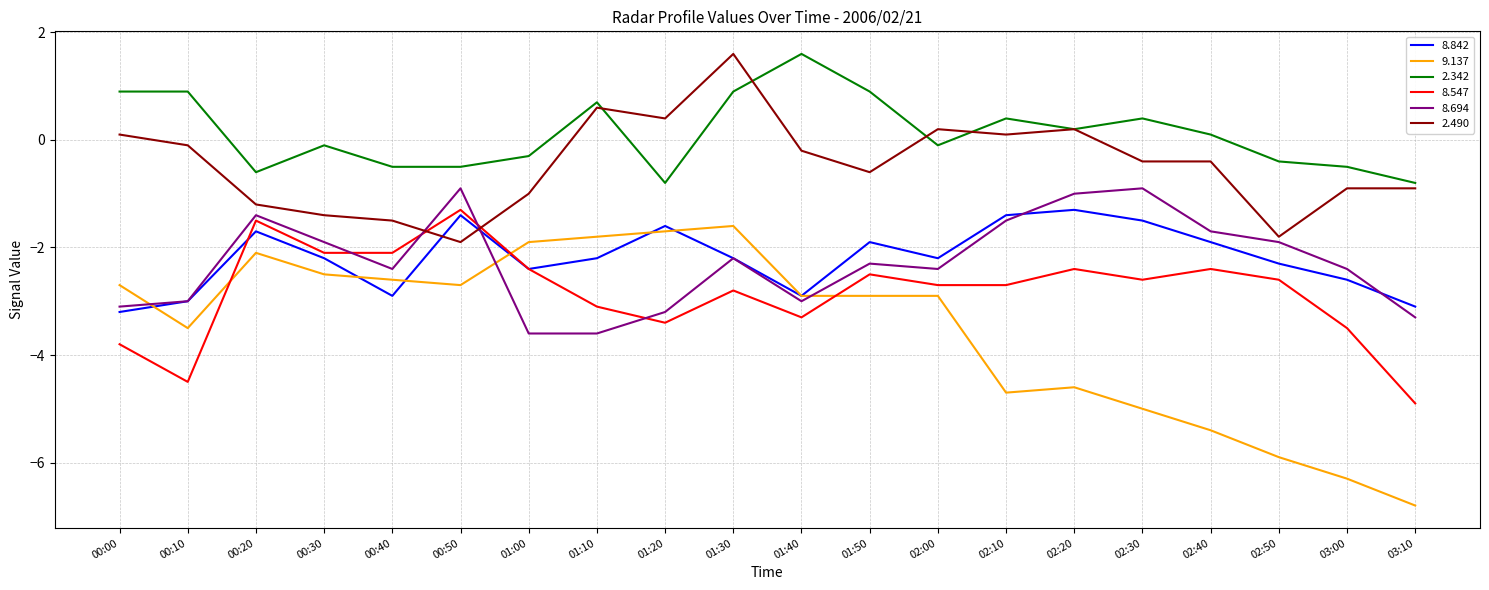

How many lines are shown in the chart?

6